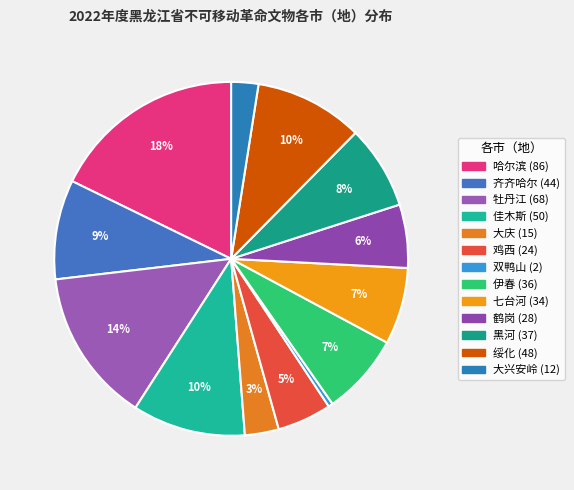

Count the number of slices in the pie.

13